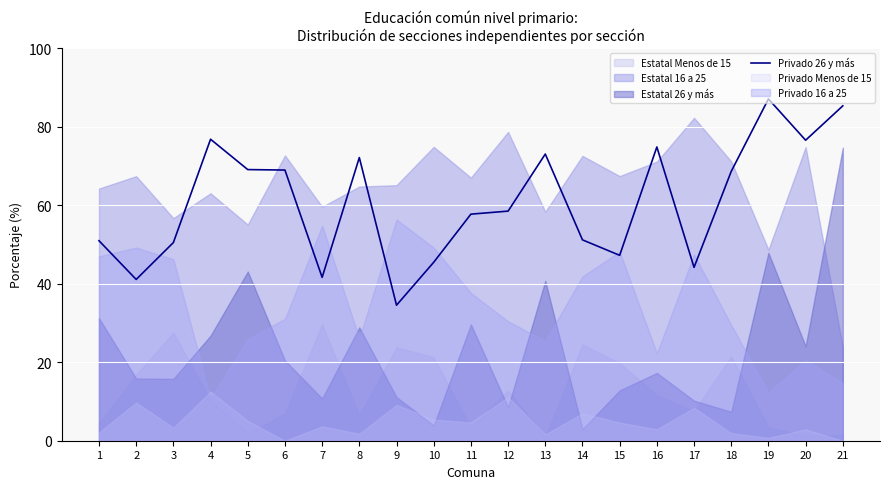

Rank the categories by value from lowest to highest.

9, 2, 7, 17, 10, 15, 3, 1, 14, 11, 12, 18, 6, 5, 8, 13, 16, 20, 4, 21, 19